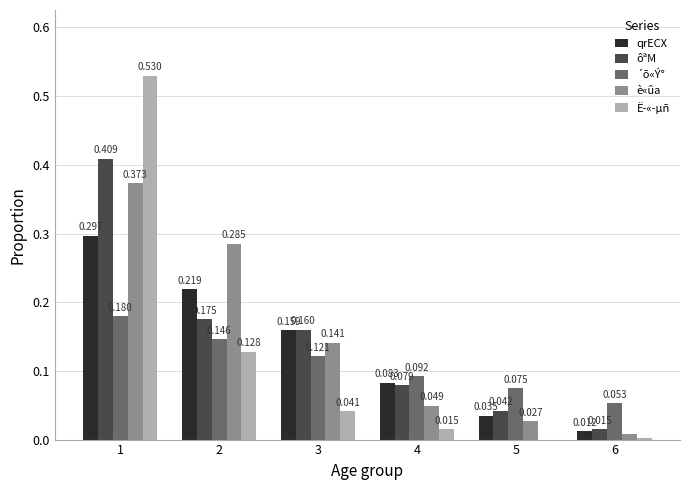

Between 2 and 3, which series saw the biggest shift?

è«ûa